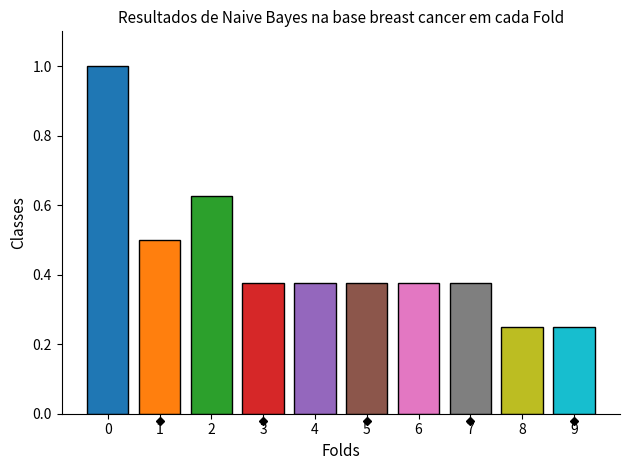

What is the greatest value displayed?

1.0